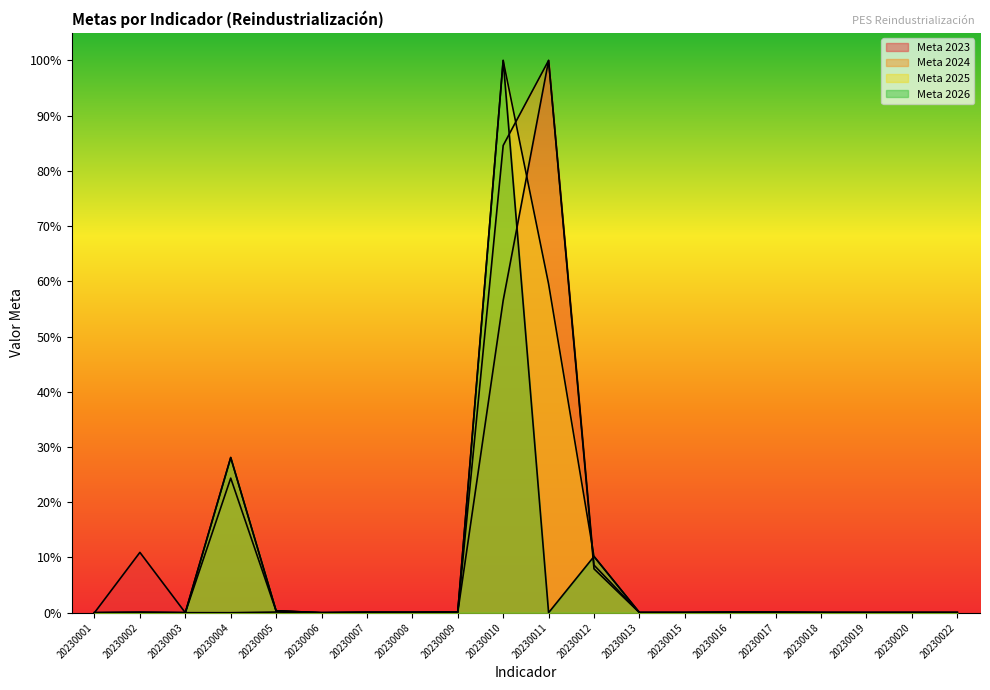

At 20230012, list the series in order from smallest to largest.

Meta 2023, Meta 2024, Meta 2025, Meta 2026